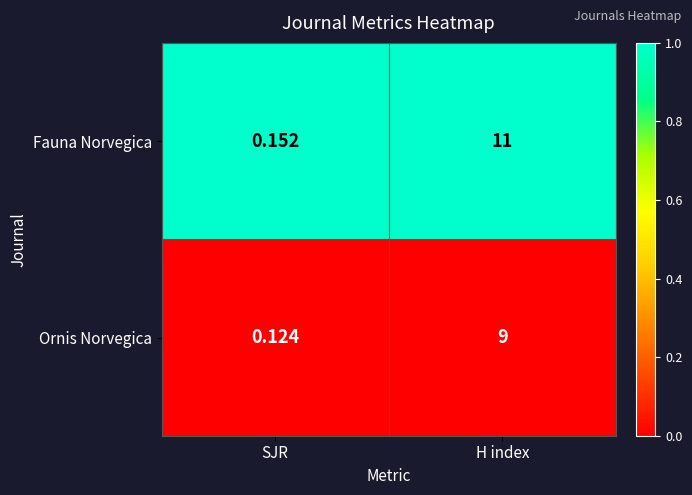

List the series in order of their peak value, highest first.

Fauna Norvegica, Ornis Norvegica